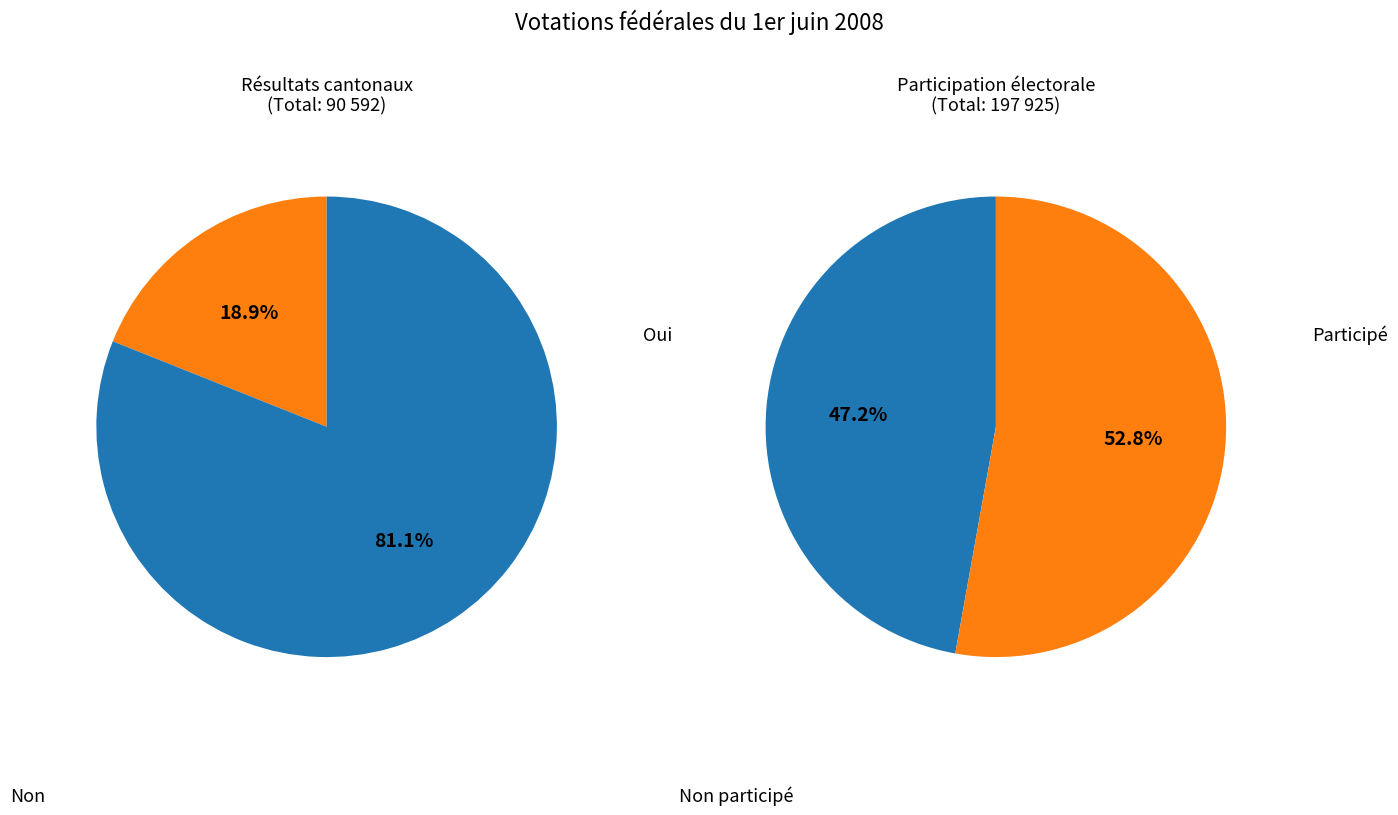

What is the smallest slice in the pie chart?

Oui